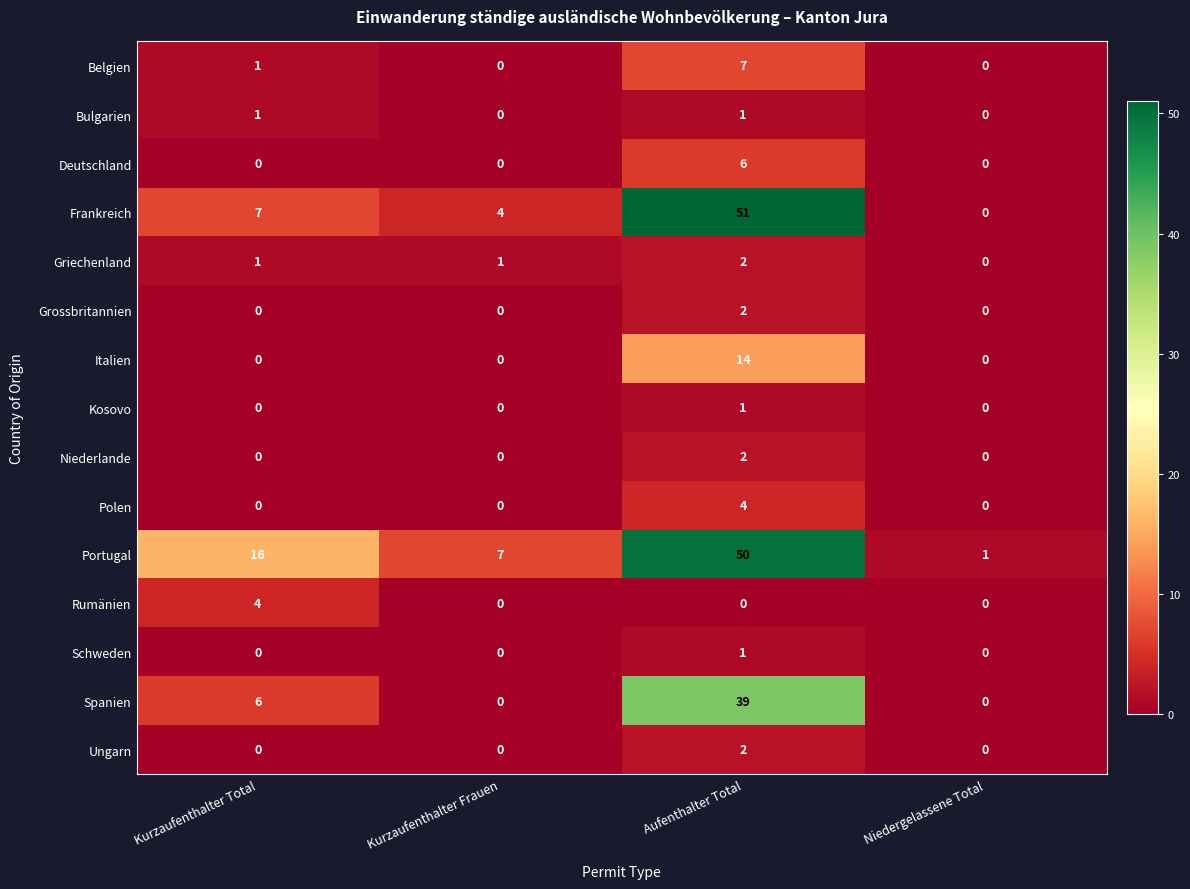

What is the maximum value shown in the chart?

51